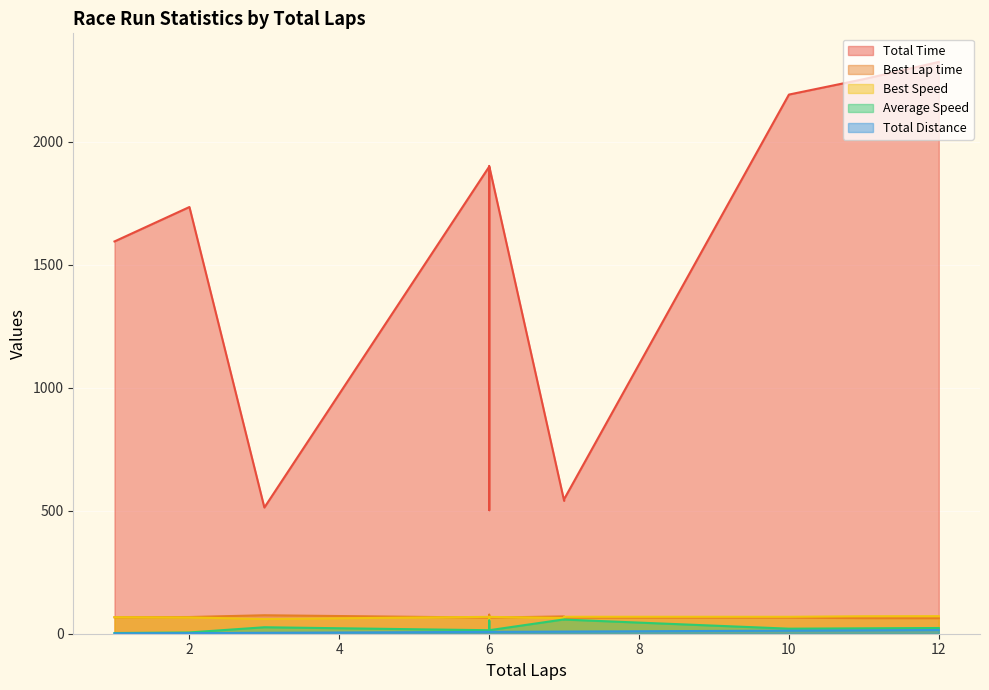

What is the total value across all series at 6?

2055.5